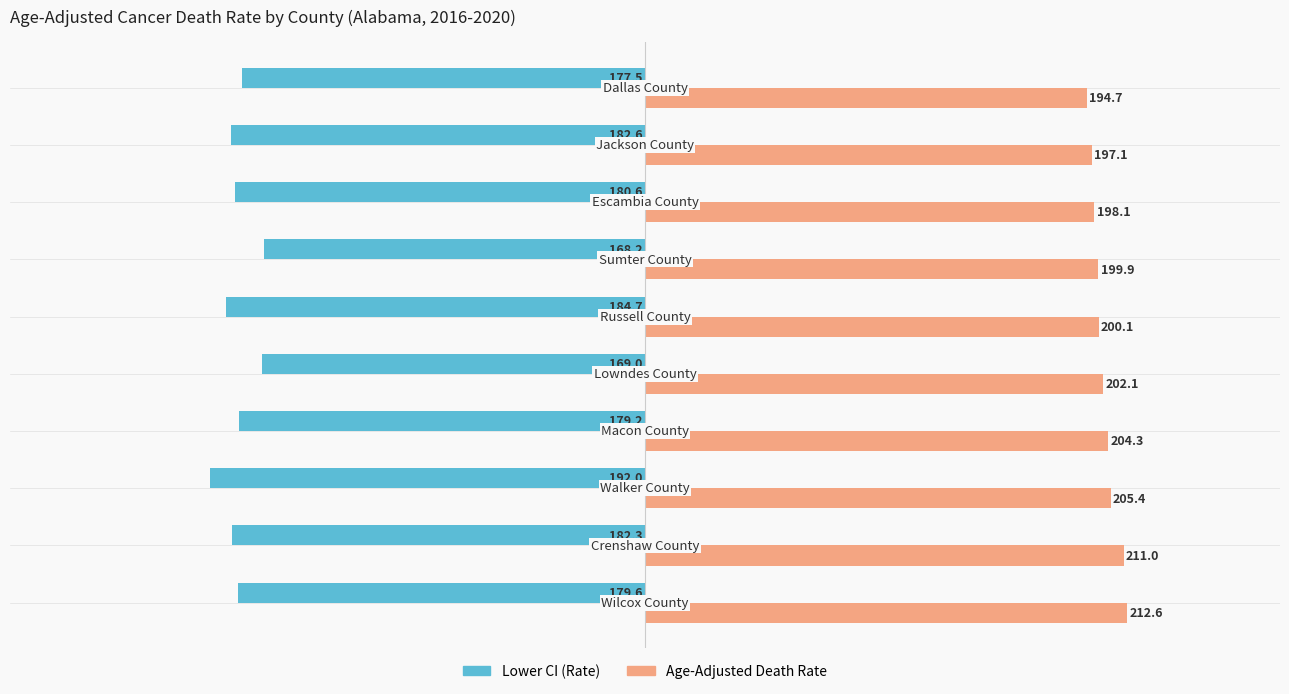

List the series in order of their overall mean, lowest first.

Lower CI (Rate), Age-Adjusted Death Rate